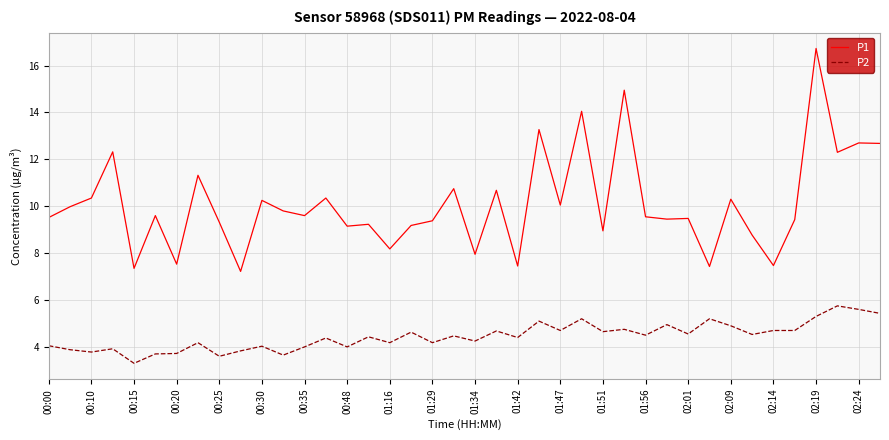

True or false: P1 and P2 cross at least once.

False